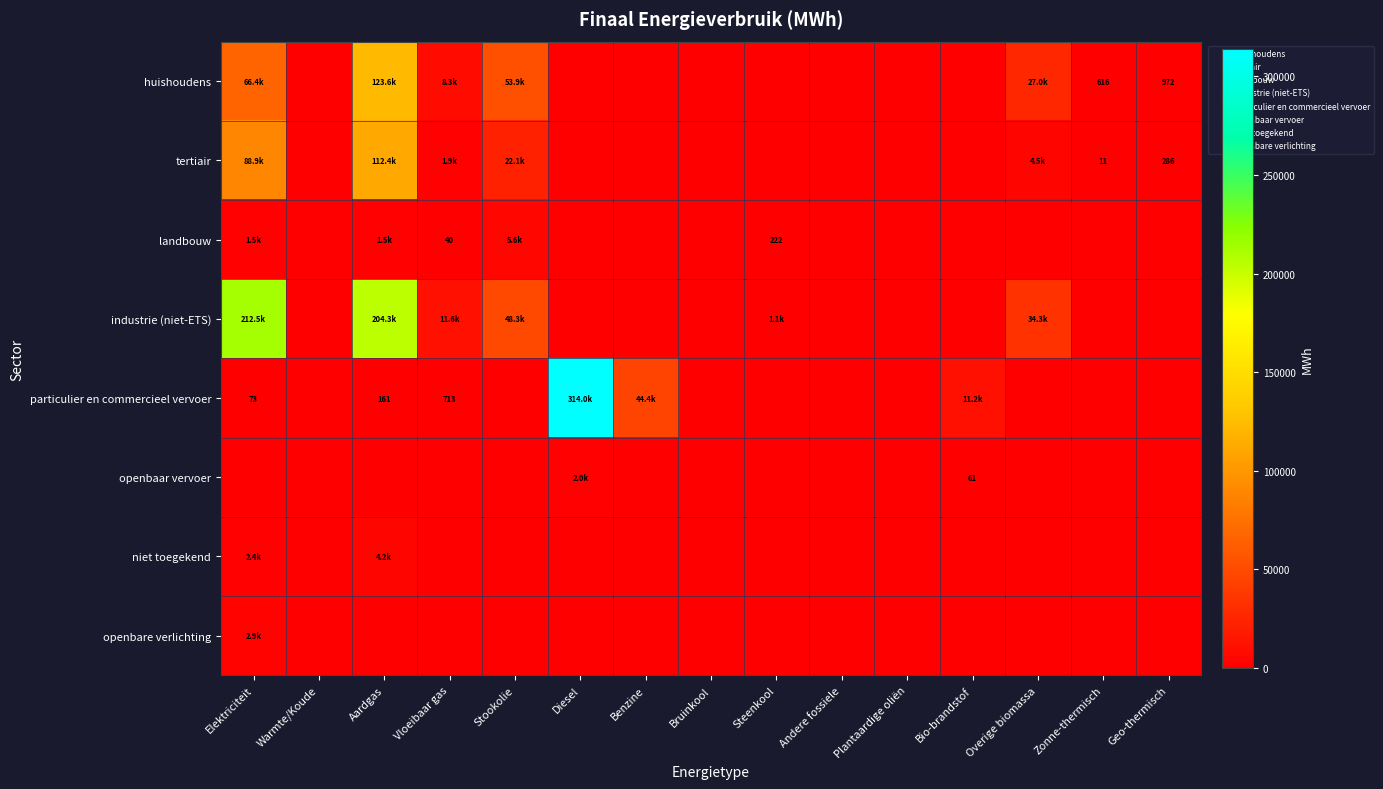

What is the average value of the openbare verlichting series?

190.8